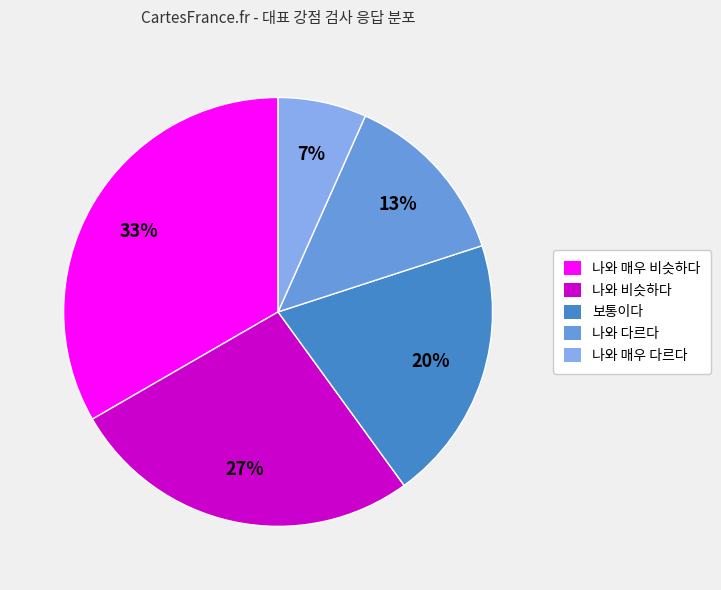

Is 나와 매우 비슷하다 the majority of the pie?

No